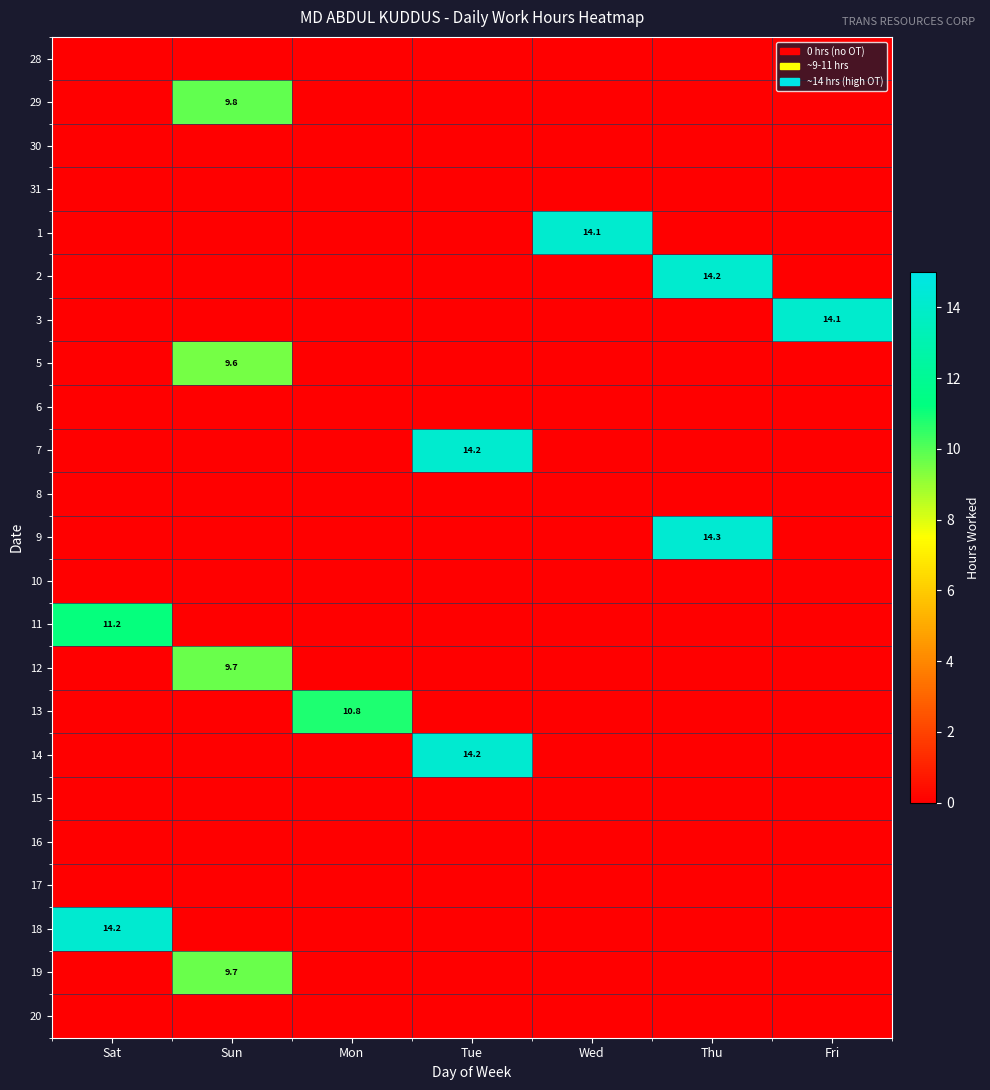

The 1 series shows 24.1 at Wed. True or false?

False